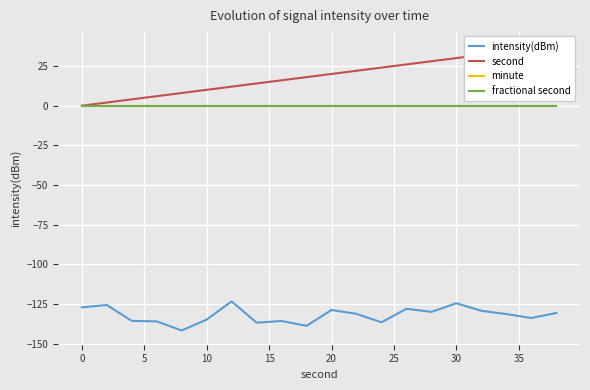

List the series in order of their peak value, lowest first.

intensity(dBm), minute, fractional second, second